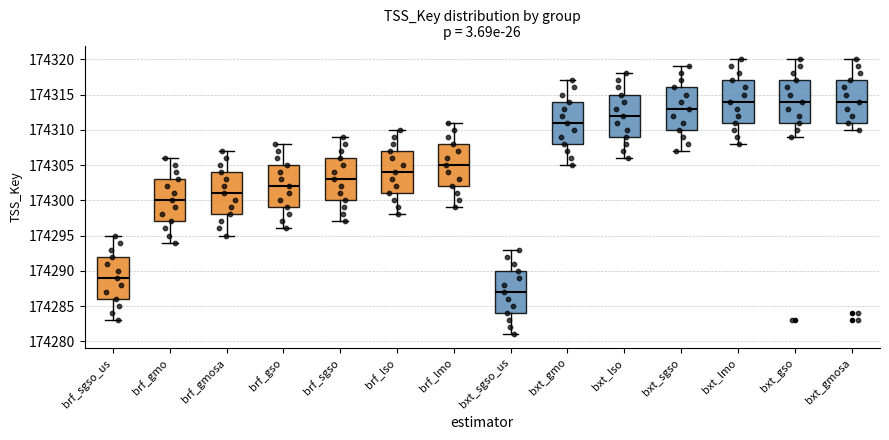

Reading left to right, read every box against the y-axis: the position of its median line, the range the box covers, and the ends of its whiskers. The values are not printed on the chart, so give them approximately, as read against the axis.

brf_sgso_us: median 174289, box 174286 to 174292, whiskers 174283 to 174295
brf_gmo: median 174300, box 174297 to 174303, whiskers 174294 to 174306
brf_gmosa: median 174301, box 174298 to 174304, whiskers 174295 to 174307
brf_gso: median 174302, box 174299 to 174305, whiskers 174296 to 174308
brf_sgso: median 174303, box 174300 to 174306, whiskers 174297 to 174309
brf_lso: median 174304, box 174301 to 174307, whiskers 174298 to 174310
brf_lmo: median 174305, box 174302 to 174308, whiskers 174299 to 174311
bxt_sgso_us: median 174287, box 174284 to 174290, whiskers 174281 to 174293
bxt_gmo: median 174311, box 174308 to 174314, whiskers 174305 to 174317
bxt_lso: median 174312, box 174309 to 174315, whiskers 174306 to 174318
bxt_sgso: median 174313, box 174310 to 174316, whiskers 174307 to 174319
bxt_lmo: median 174314, box 174311 to 174317, whiskers 174308 to 174320
bxt_gso: median 174314, box 174311 to 174317, whiskers 174309 to 174320
bxt_gmosa: median 174314, box 174311 to 174317, whiskers 174310 to 174320